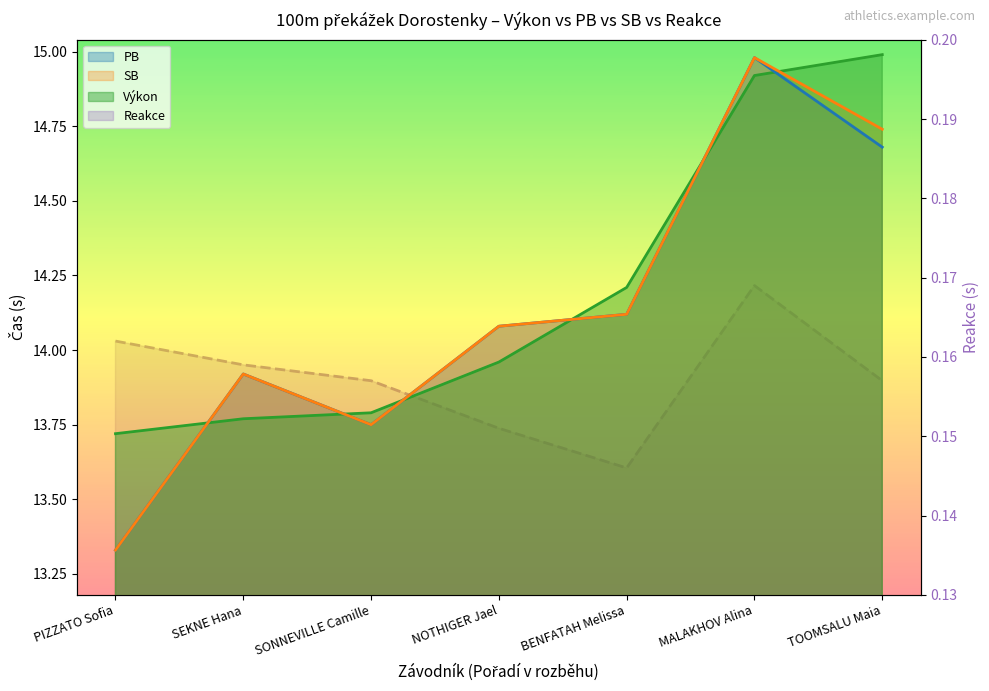

What is the sum of all PB values?

98.9